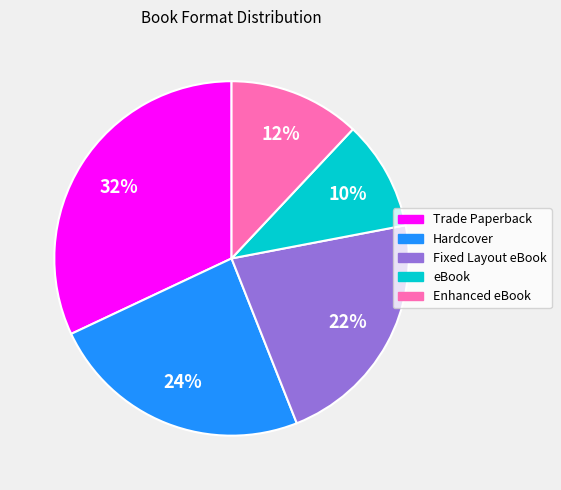

What is the ratio of the value at Hardcover to the value at Enhanced eBook?

2.0